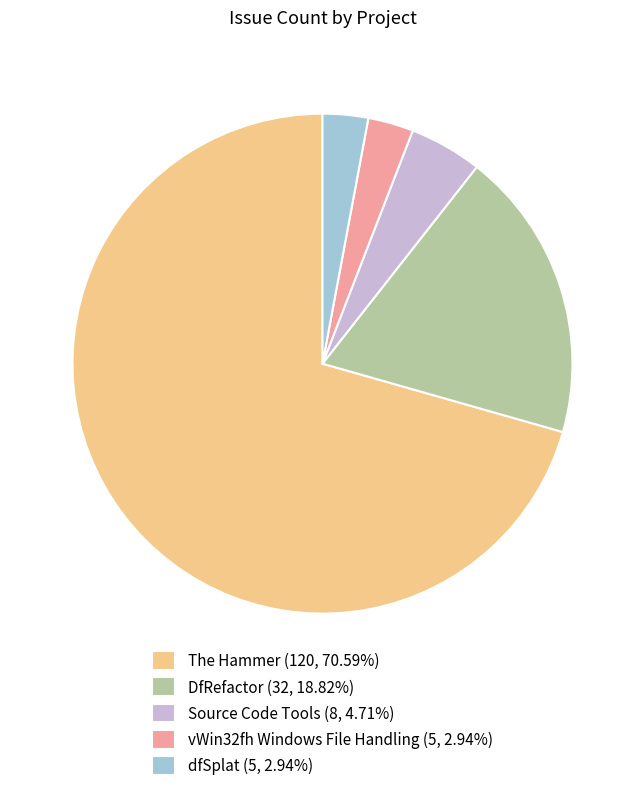

Is it true that vWin32fh Windows File Handling is 3% of the pie?

True